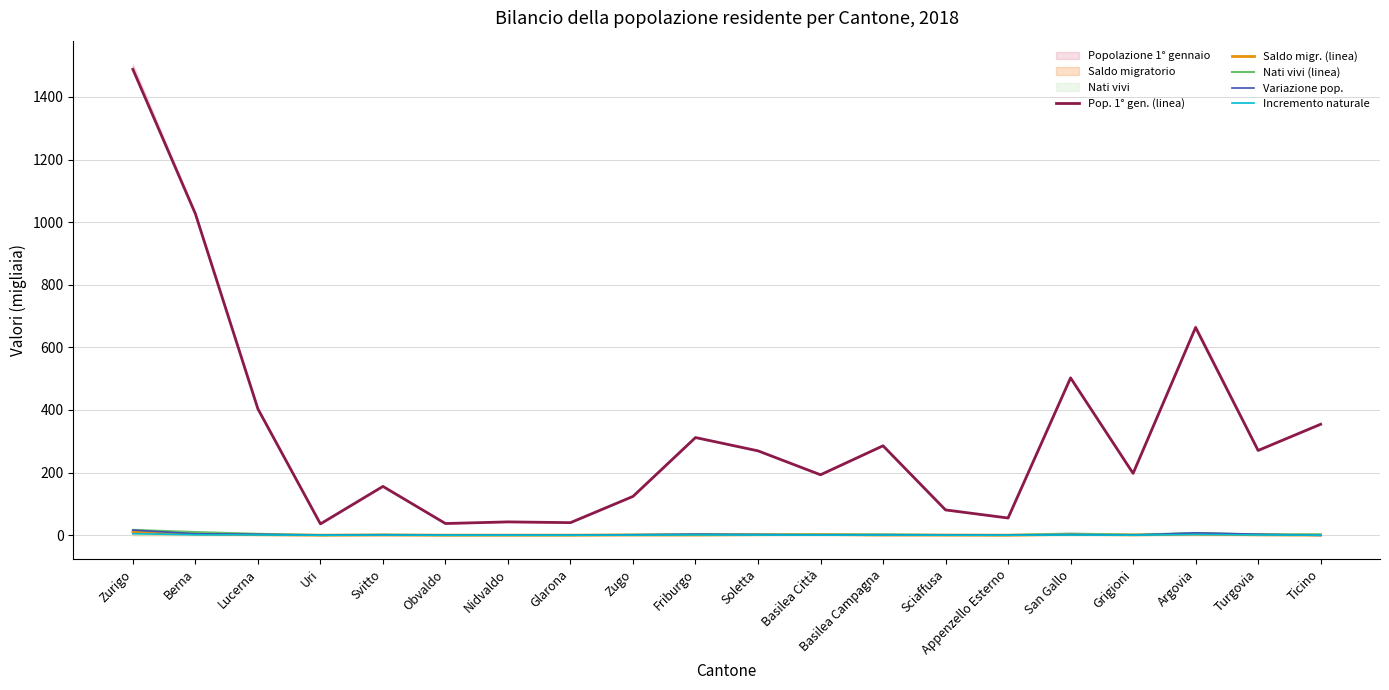

What position from the left is Svitto?

5